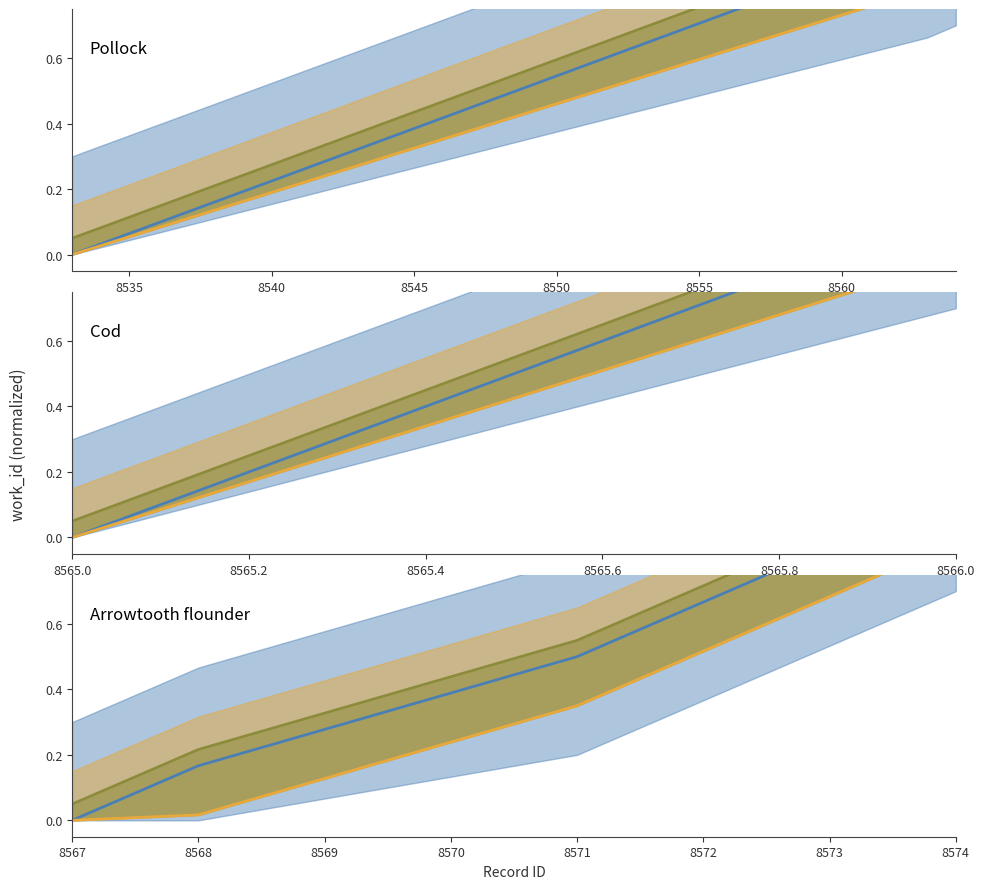

At 8567, list the series in order from smallest to largest.

Blue line, Orange line, Olive line